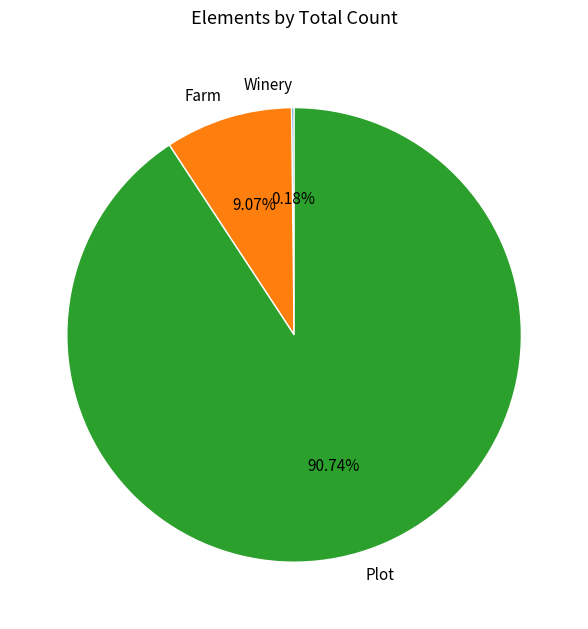

To the nearest percent, what is the difference between the largest and smallest slice percentages?

91%